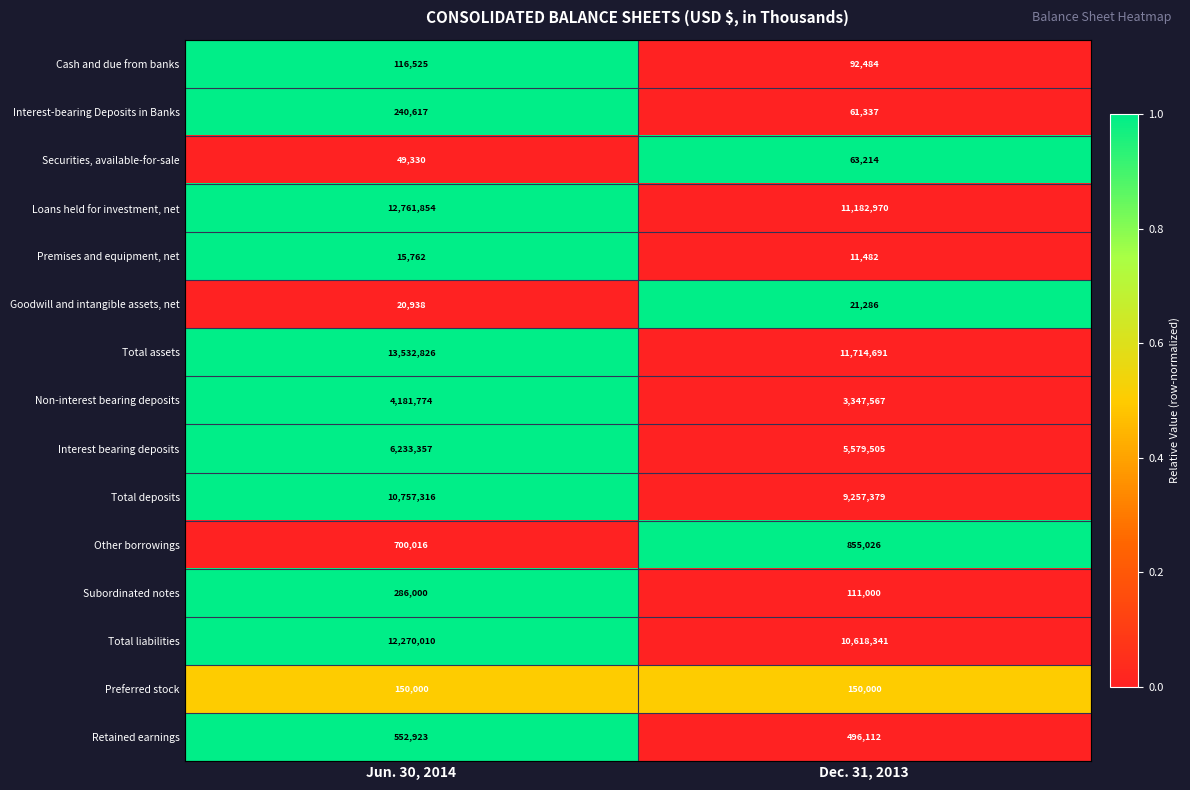

Which series has the largest range (max minus min)?

Total assets